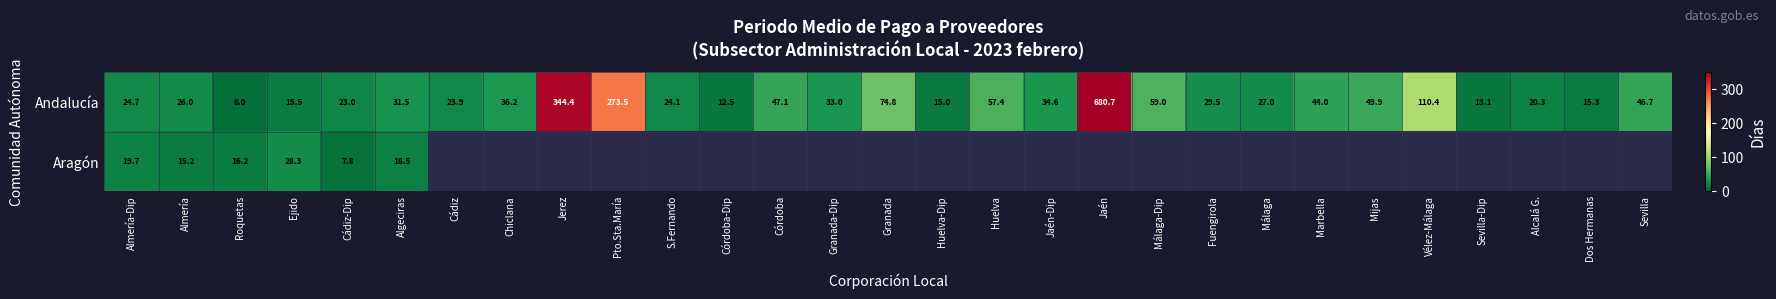

The value of Andalucía at Málaga is 17.3. True or false?

False